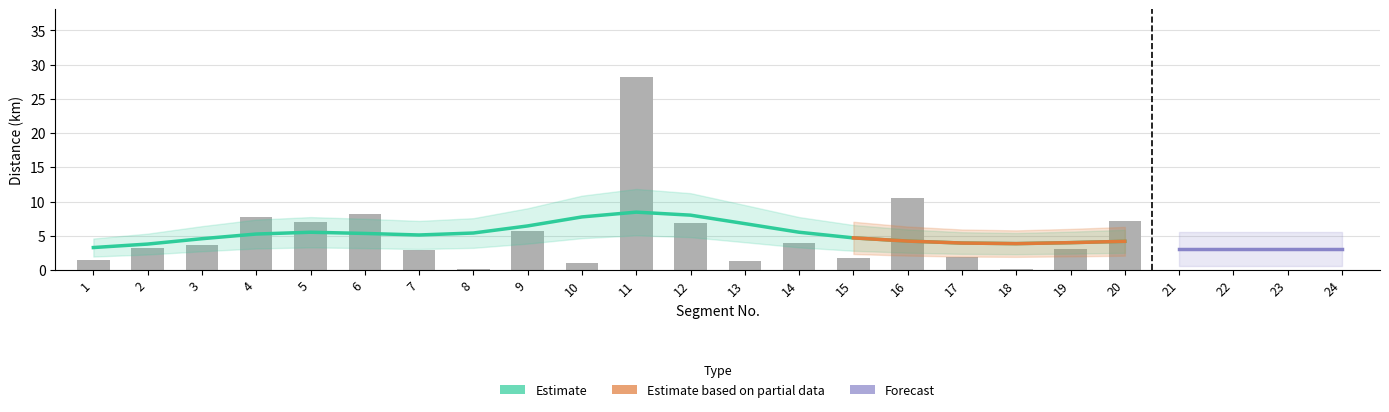

What is the difference between the second highest and second lowest values?

10.3